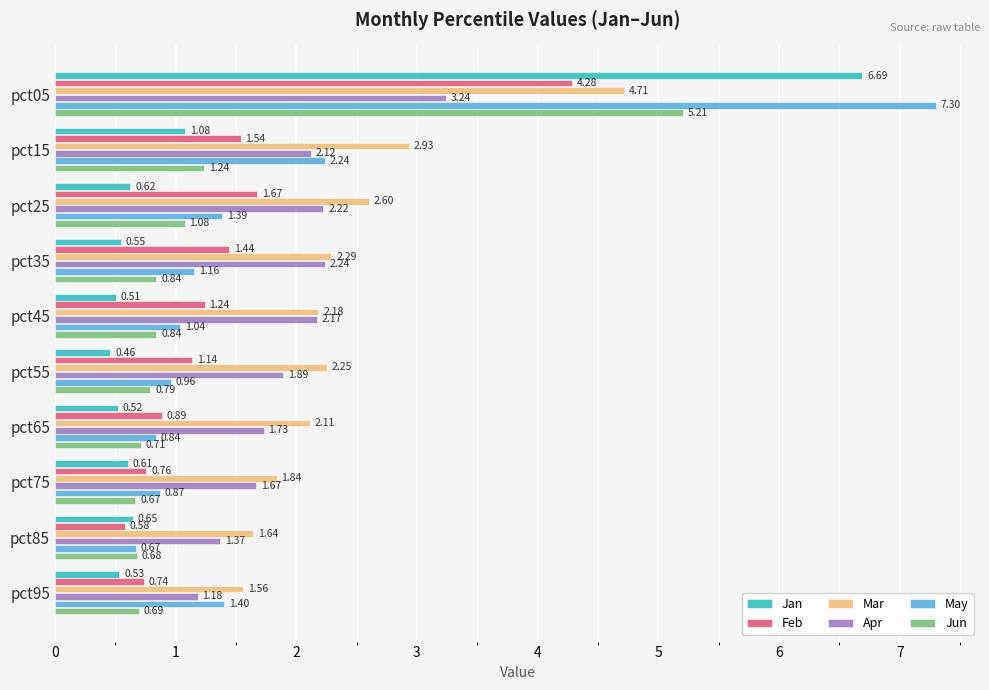

What is the difference between the maximum and second lowest values in the Jan series?

6.2